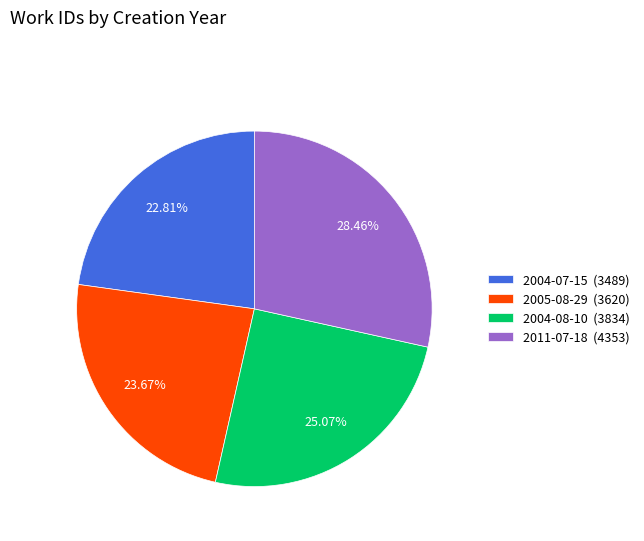

What is the smallest slice in the pie chart?

2004-07-15